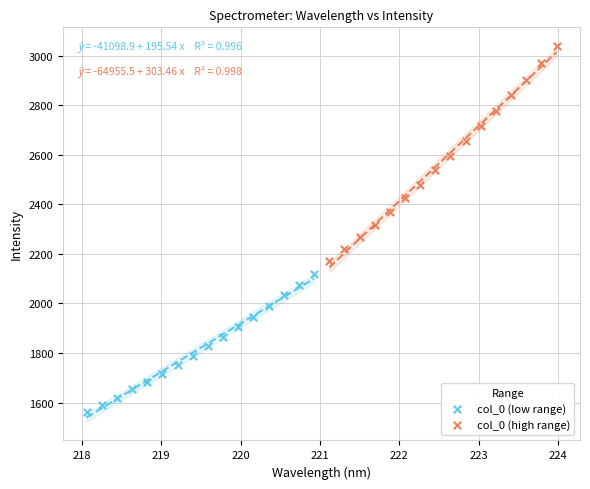

Which series contains the lowest Y value?

col_0 (low range)